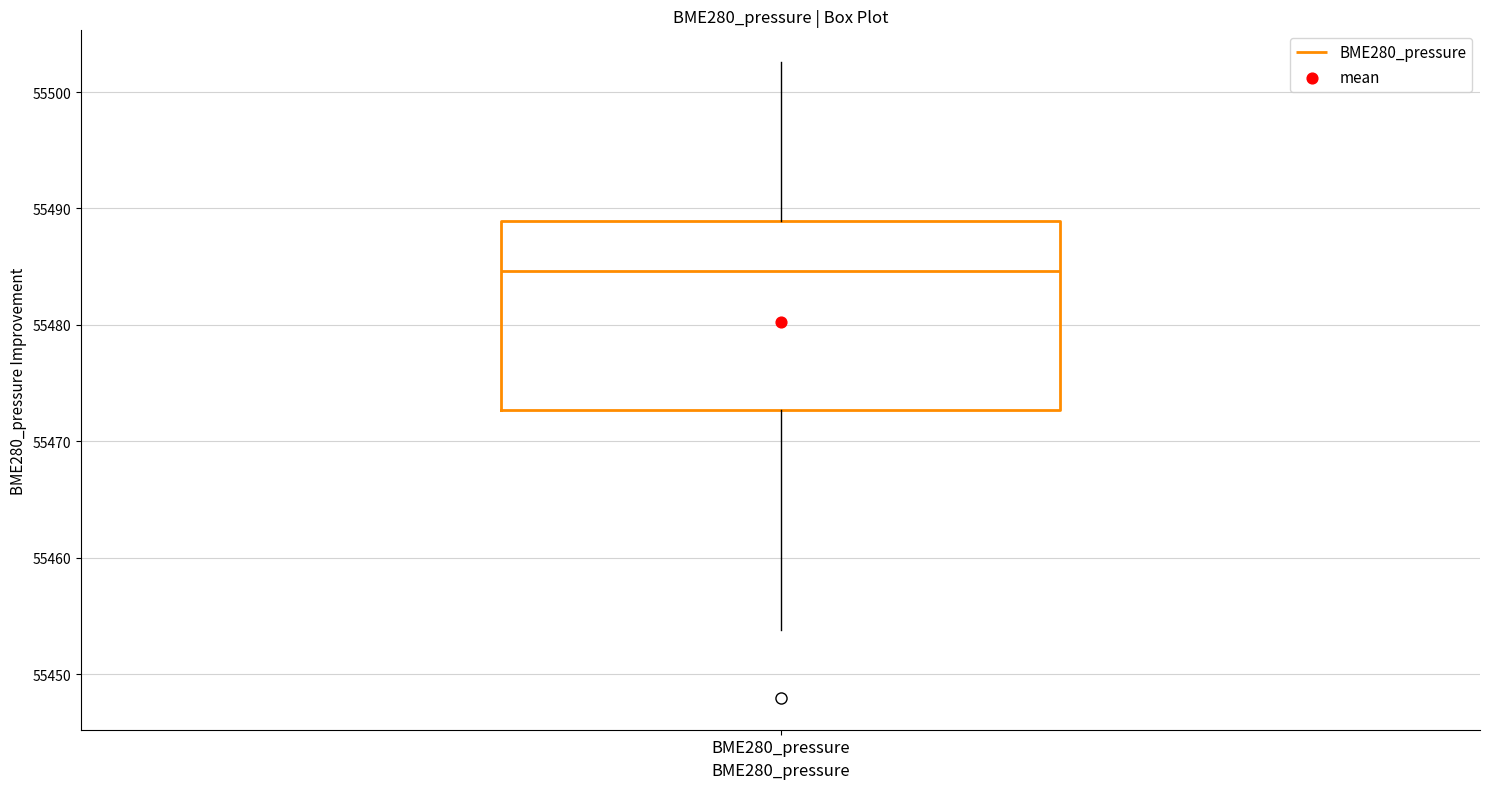

Read this box plot against the y-axis: the position of the median line, the range covered by the box, and the ends of both whiskers. The values are not printed on the chart, so give them approximately, as read against the axis.

median 55485, box 55473 to 55489, whiskers 55454 to 55503